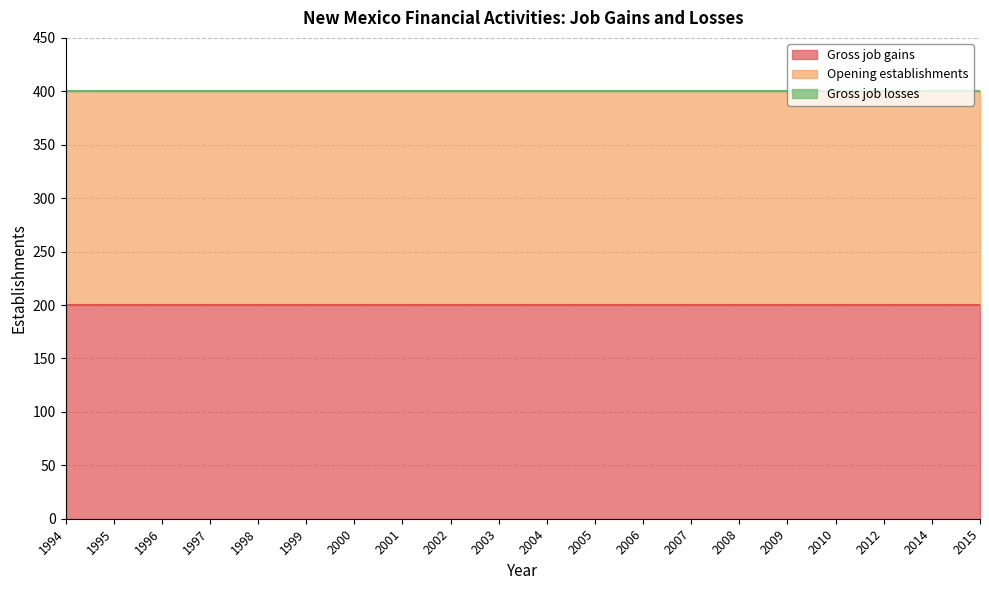

True or false: Gross job losses and Opening establishments cross at least once.

False